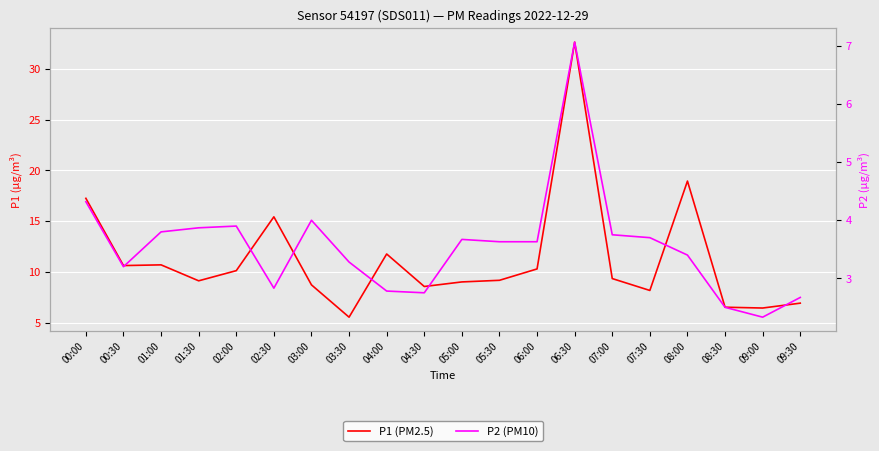

True or false: P1 (PM2.5) and P2 (PM10) cross at least once.

False